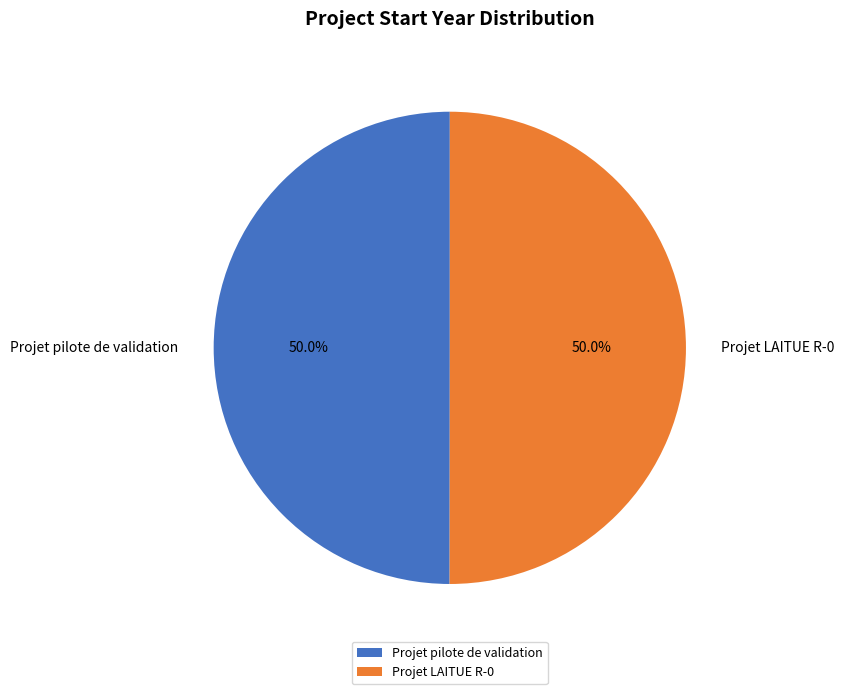

Approximately how many times larger is the value at Projet pilote de validation compared to Projet LAITUE R-0?

1.0